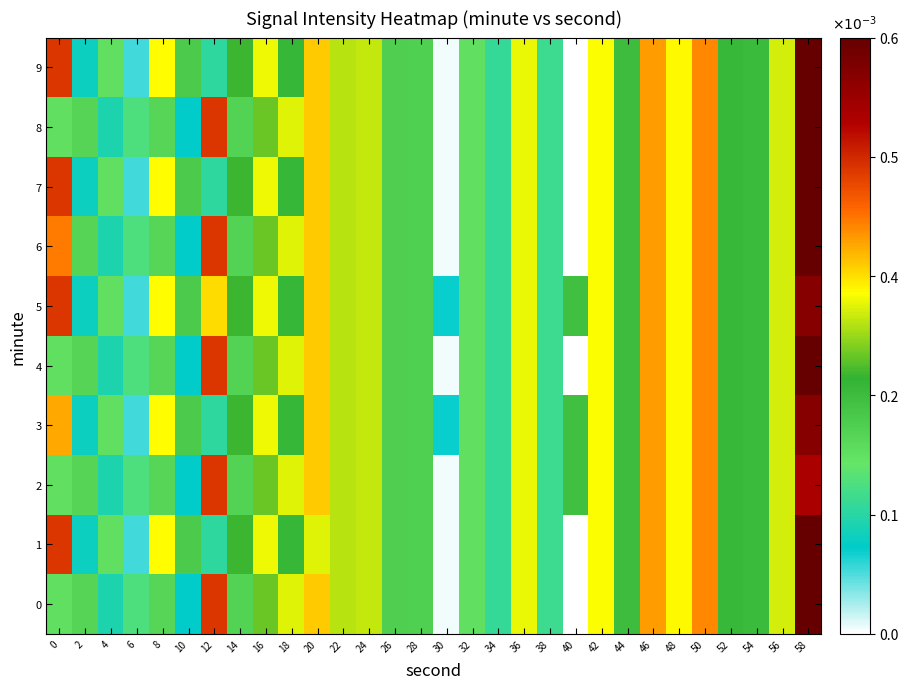

Which has a higher value, 16 or 42?

42